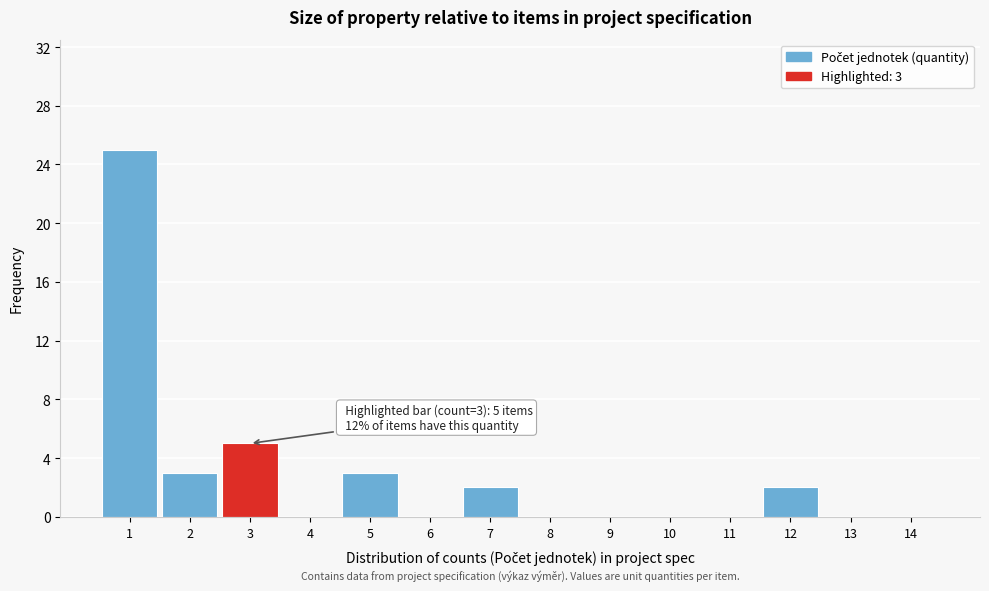

Which range on the x-axis has the tallest bar?

0.5 to 1.5